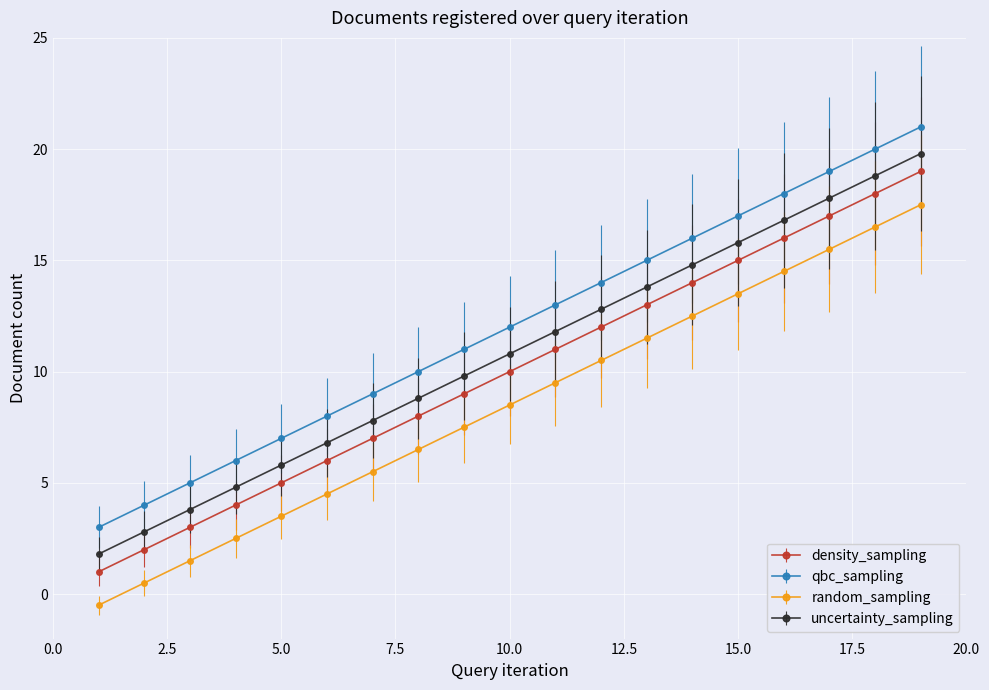

True or false: qbc_sampling has more than 1 points higher than both neighbors.

False